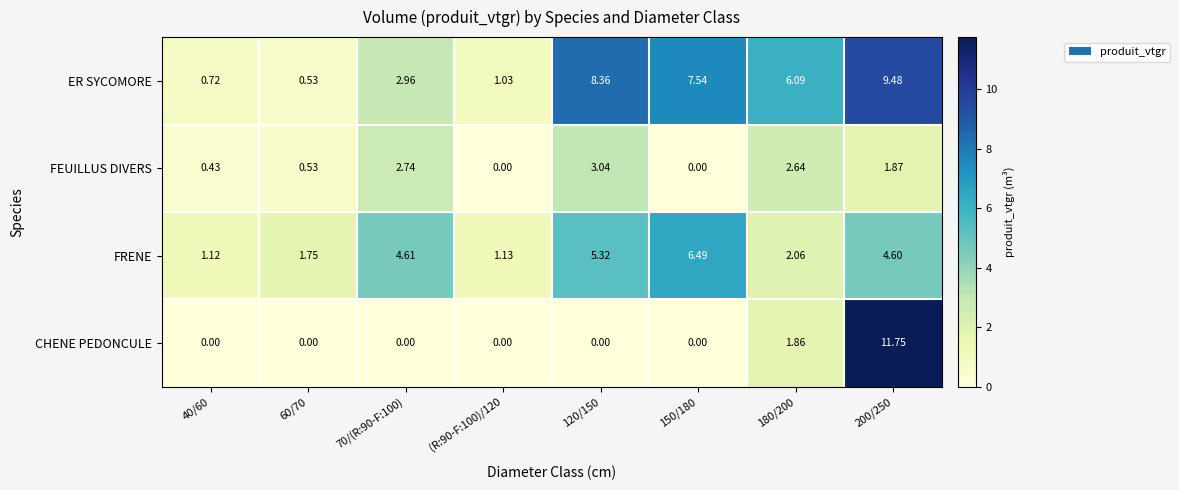

Is the value of CHENE PEDONCULE at 180/200 greater than the value of FEUILLUS DIVERS at 200/250?

No